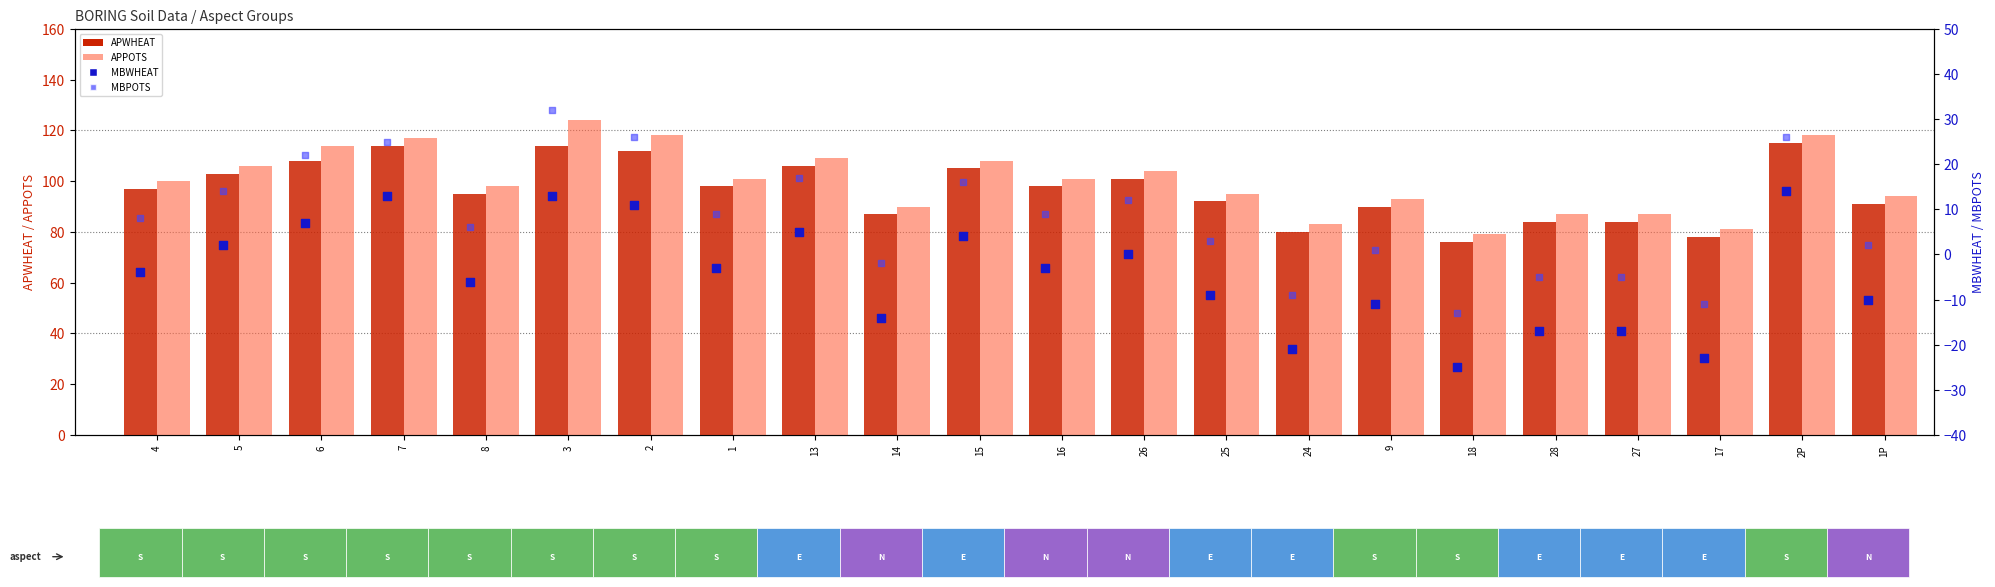

Which series has the largest total across all categories?

APPOTS